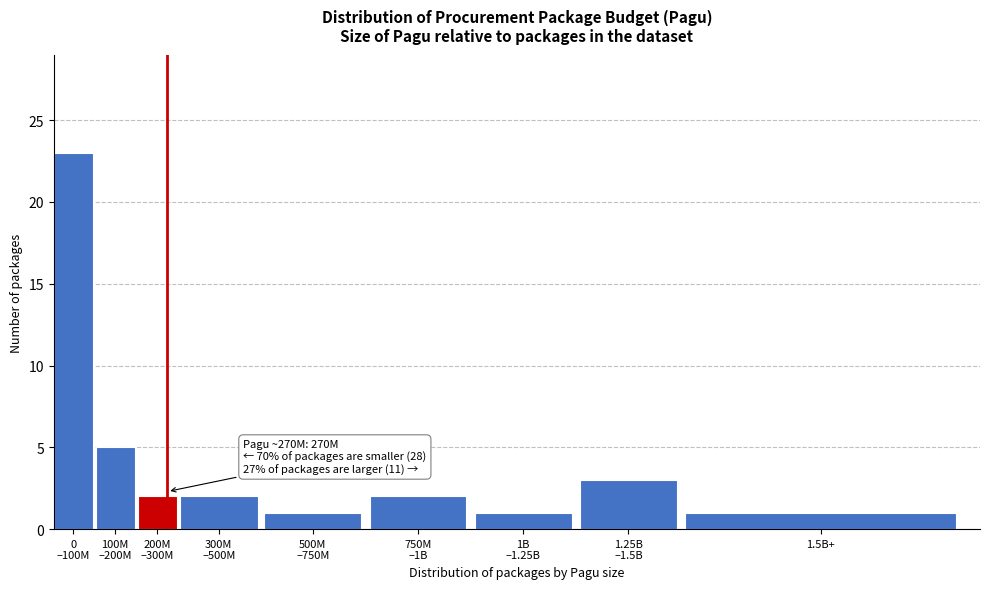

Reading left to right, list all the values displayed in this chart.

23	5	2	2	1	2	1	3	1